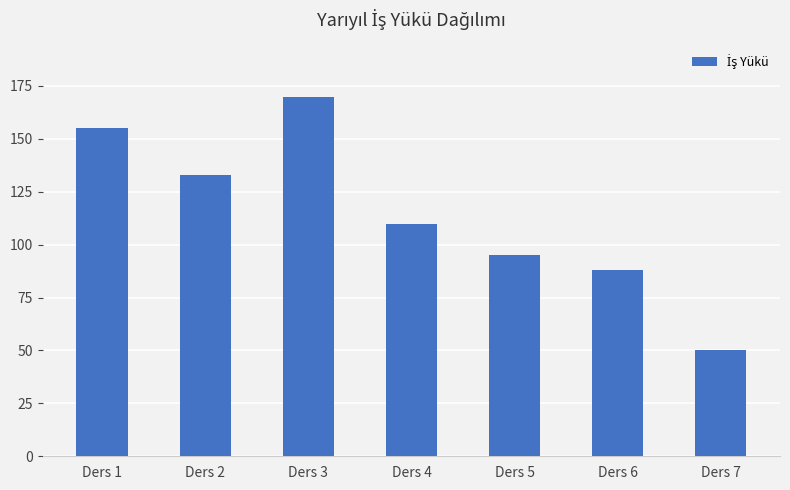

Which has a higher value, Ders 2 or Ders 3?

Ders 3